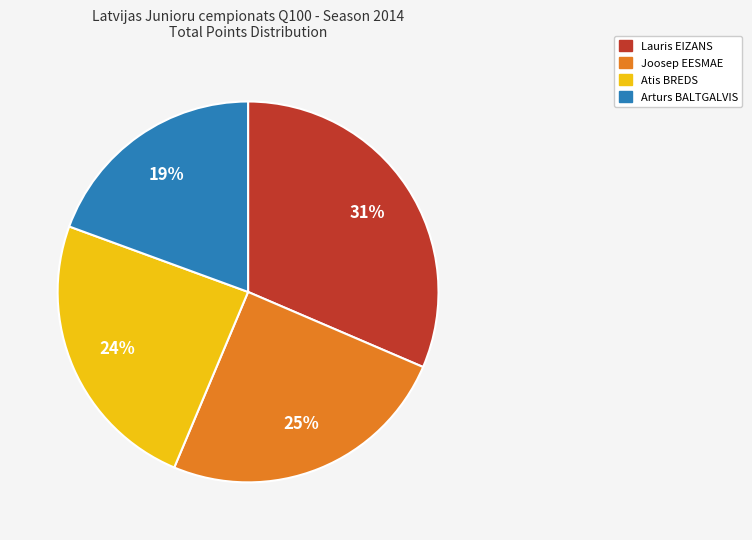

What is the ratio of the value at Joosep EESMAE to the value at Lauris EIZANS?

0.8